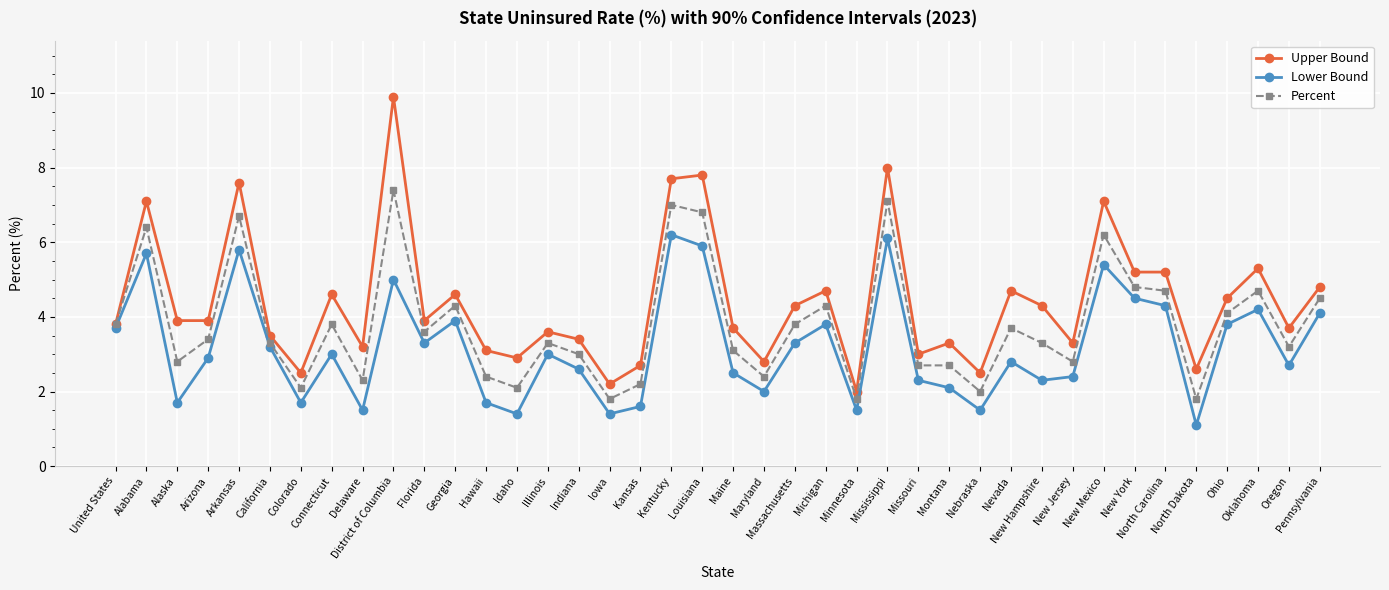

Is the value of Lower Bound at Colorado greater than the value of Upper Bound at Alaska?

No